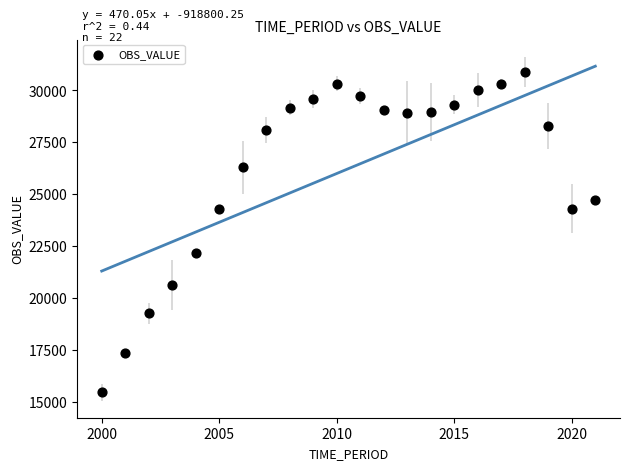

What is the range of X values (max minus min)?

21.0